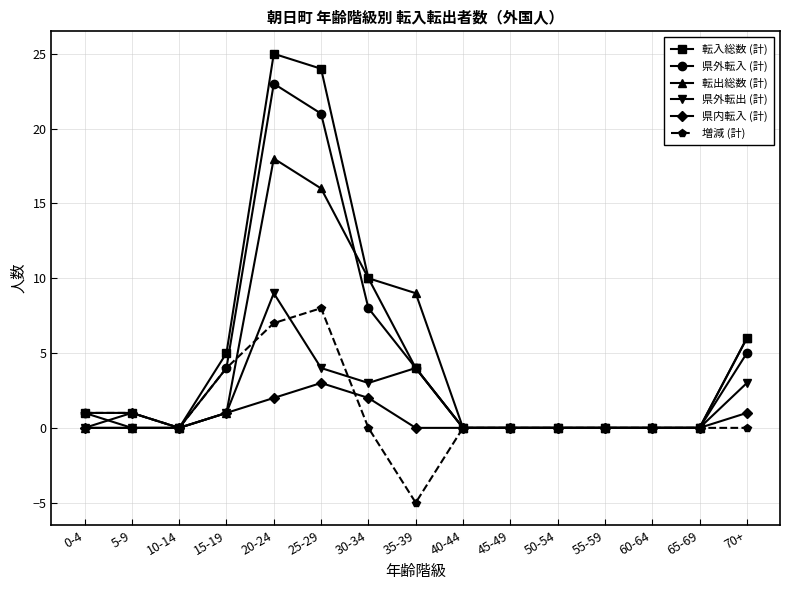

The value of 転出総数 (計) at 10-14 is 0. True or false?

True